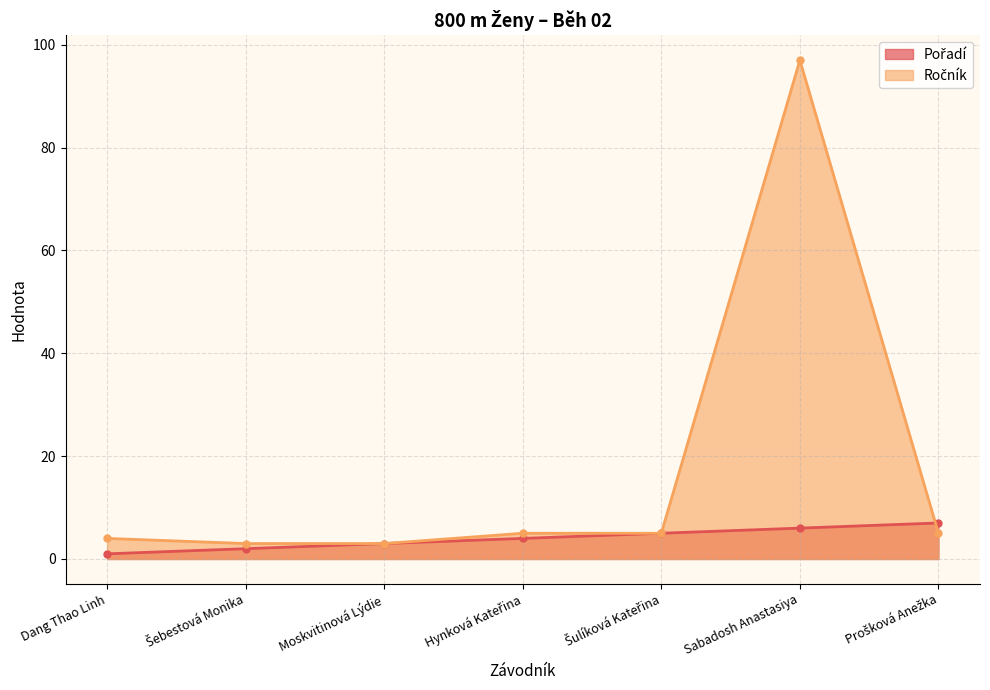

What is the greatest value displayed?

97